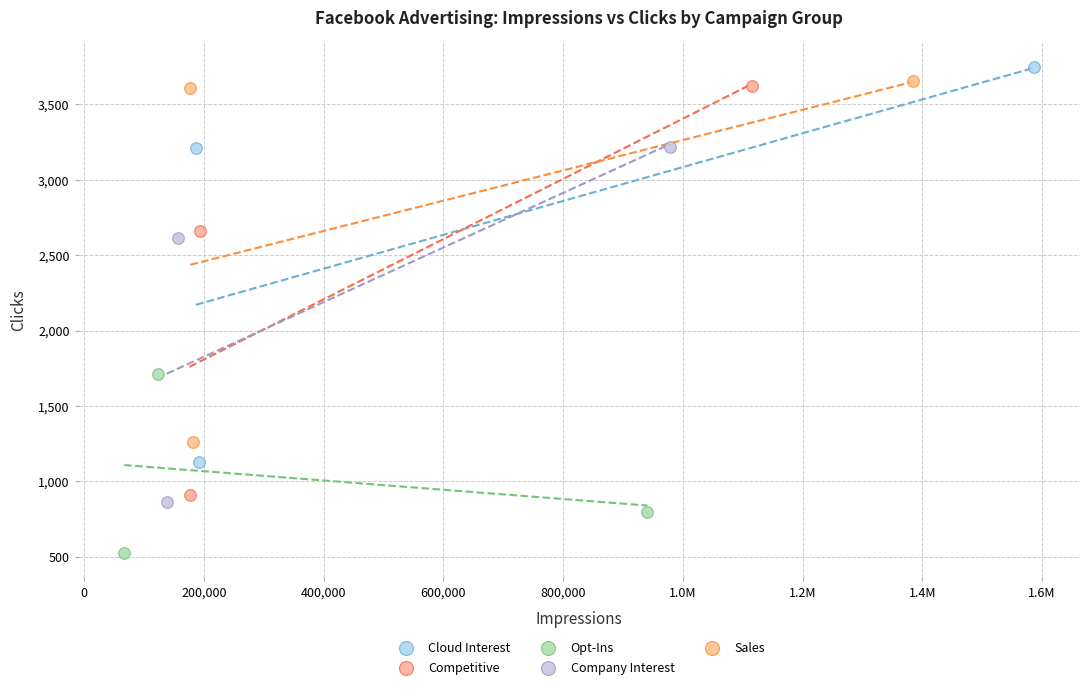

Which series has the widest spread of Y values?

Competitive